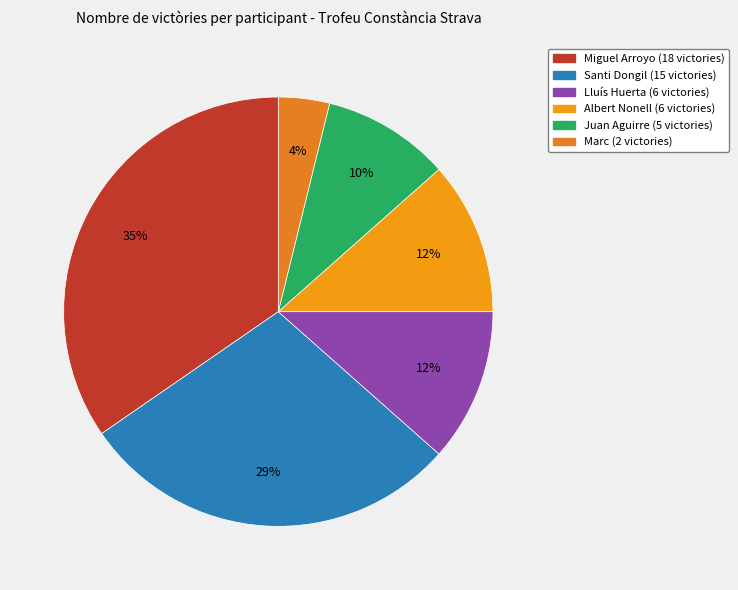

What is the change in value from Lluís Huerta to Juan Aguirre?

-1